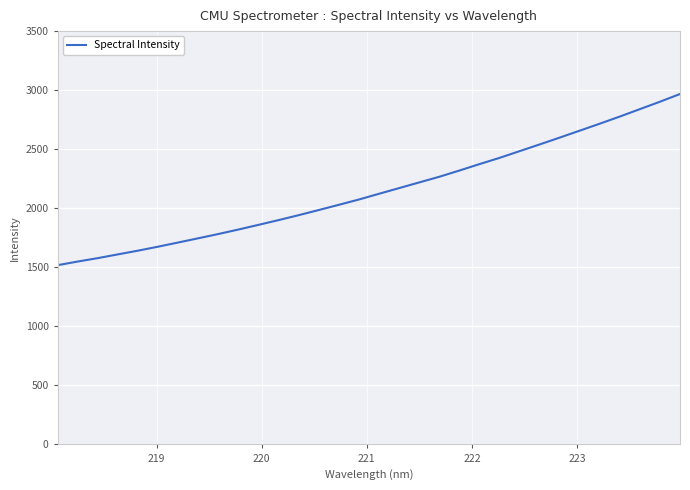

How many values are below 2122?

16